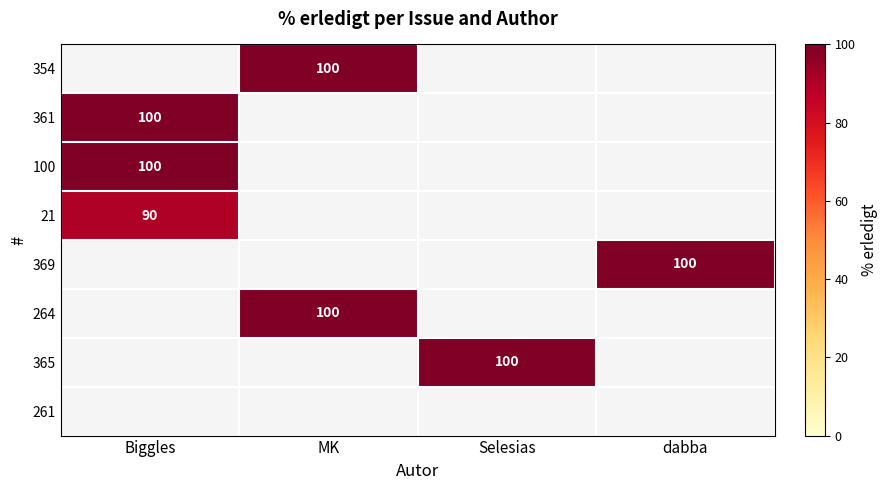

Count the number of categories in the chart.

4